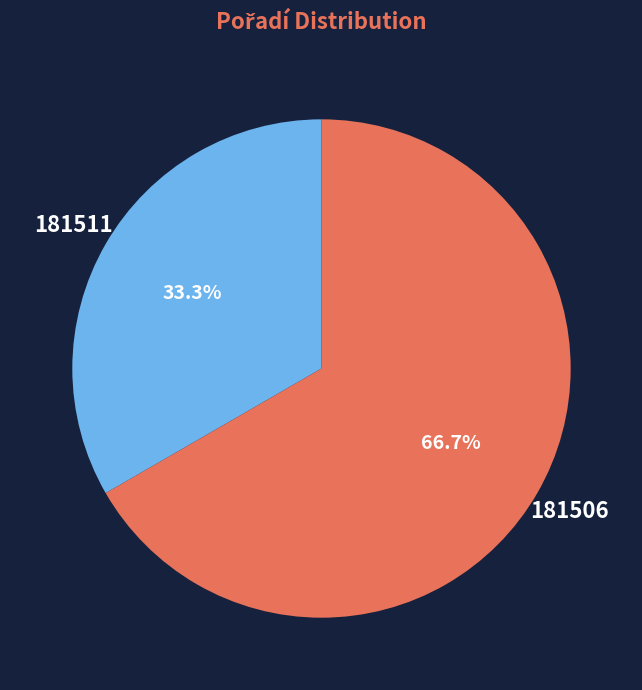

Does any single category account for the majority?

Yes